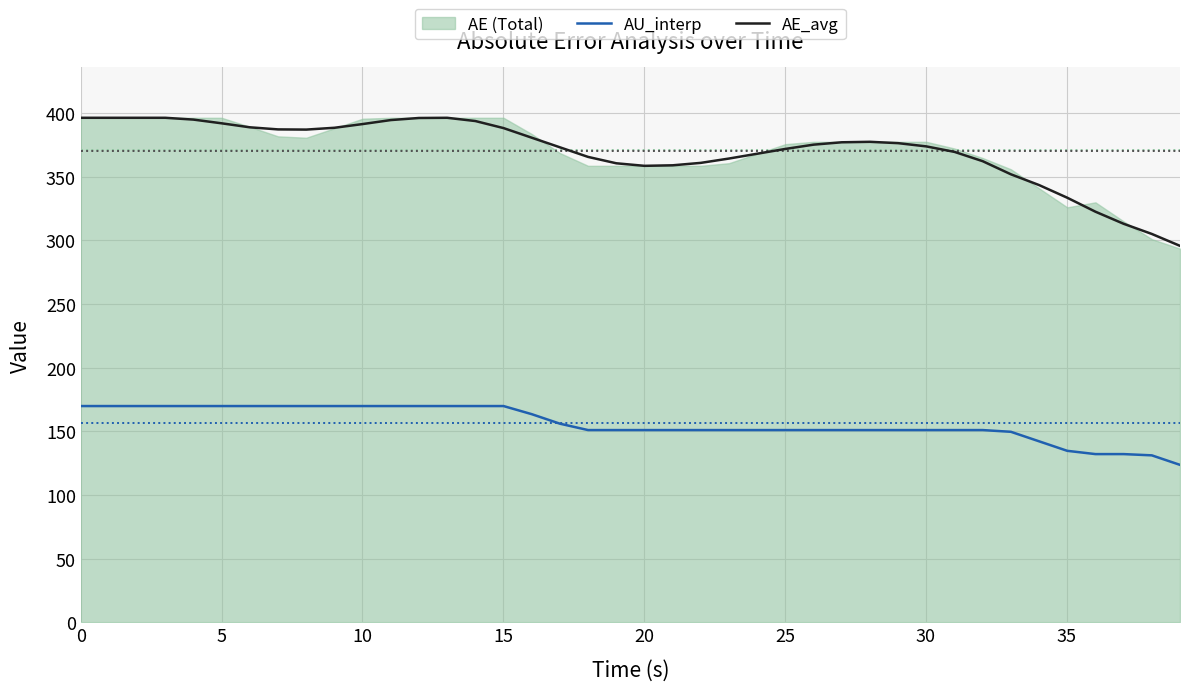

True or false: AE_avg and AU_interp intersect in this chart.

False